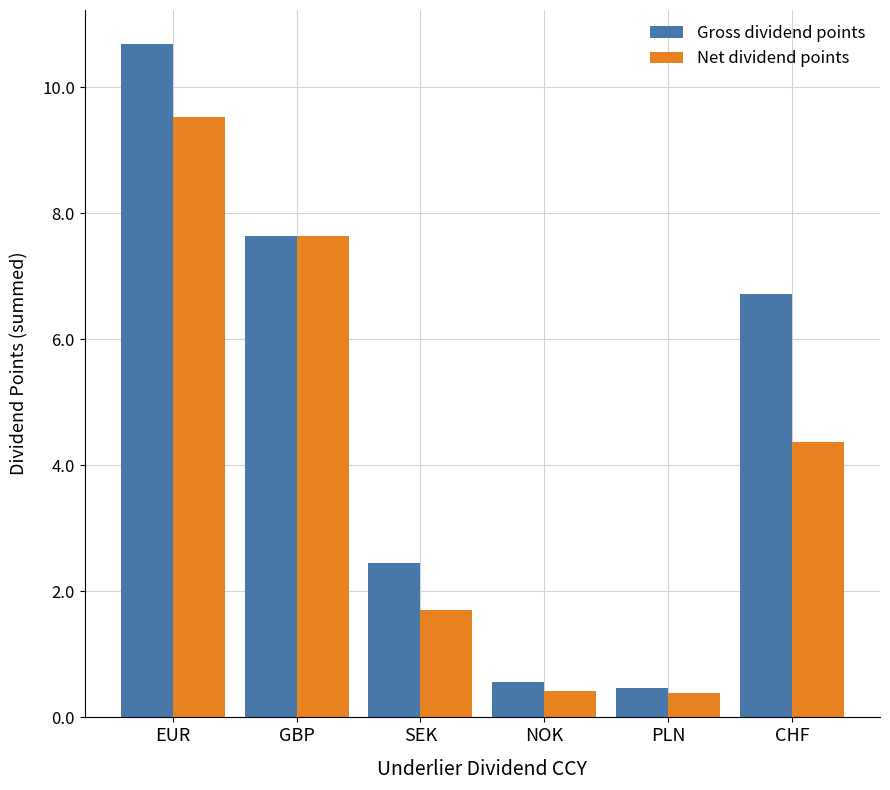

What is the difference between the second highest and second lowest values in the Net dividend points series?

7.2